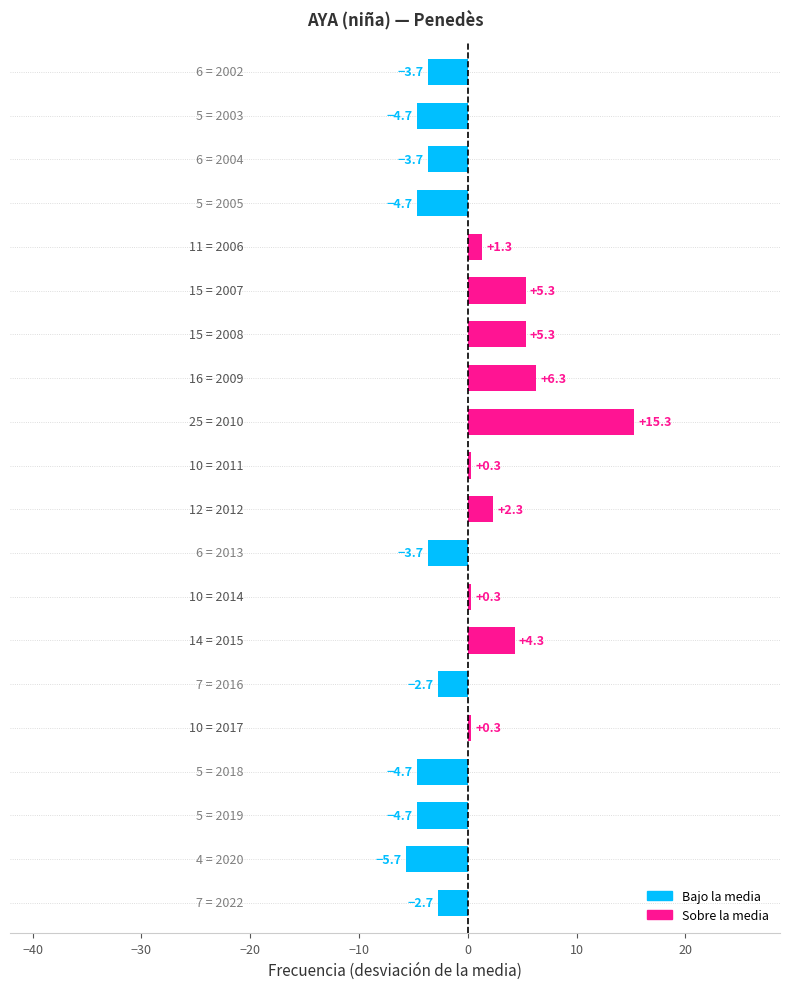

What is the minimum value shown in the chart?

-5.7